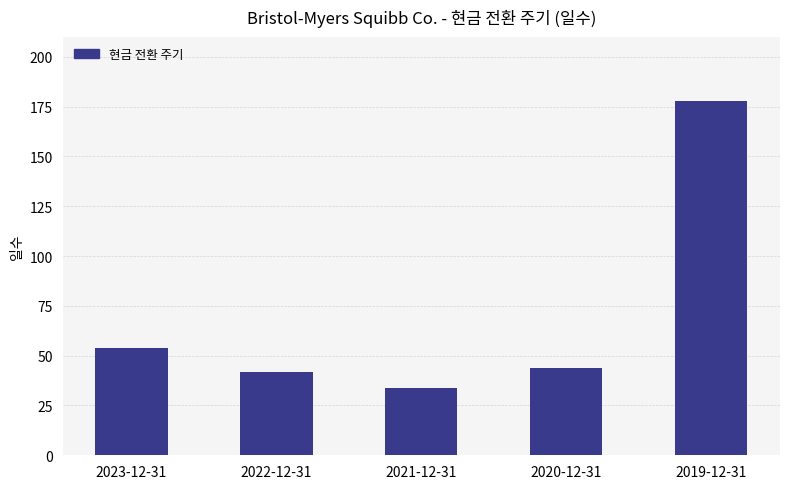

What is the difference between the maximum and second lowest values?

136